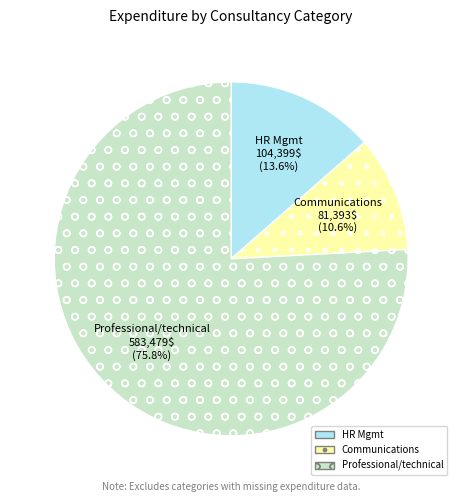

What percentage do Communications and Professional/technical together represent?

86.4%